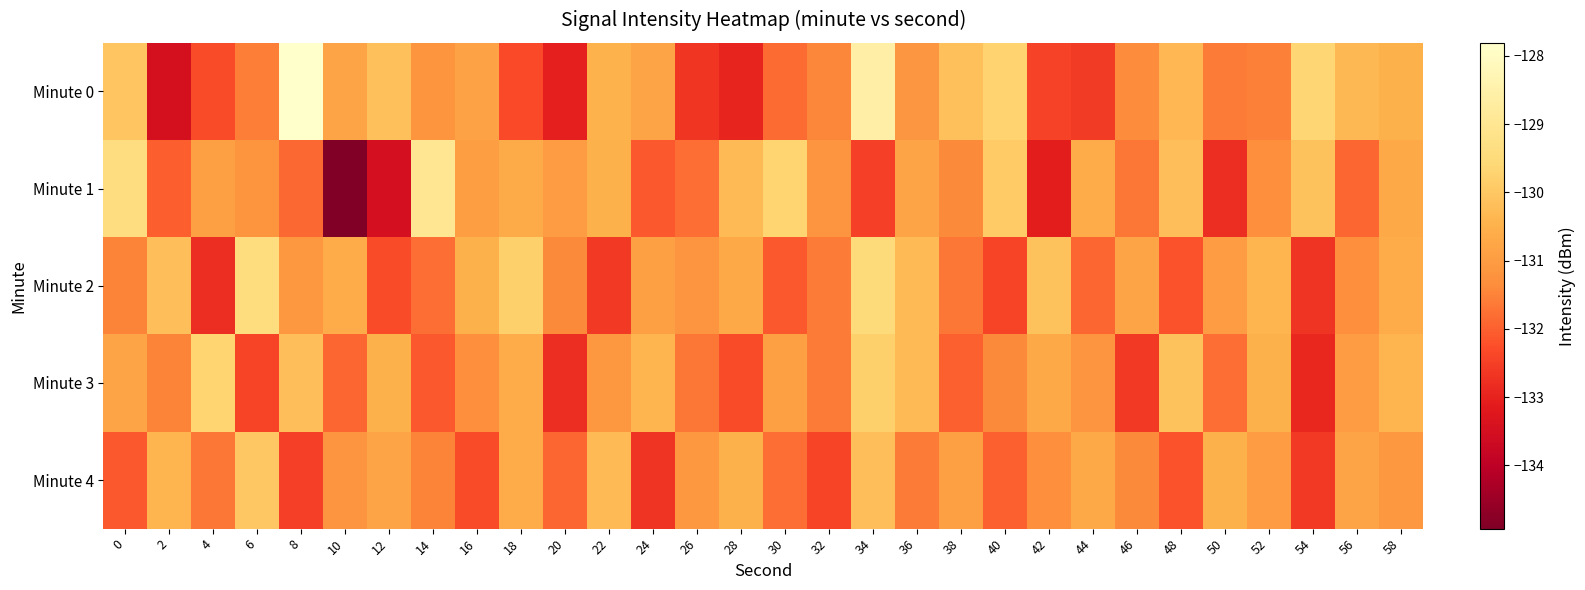

Reading left to right, what are all the values shown in this chart?

Minute 0: 0=-130.1	2=-133.5	4=-132.3	6=-131.6	8=-127.8	10=-130.8	12=-130.2	14=-131.2	16=-130.8	18=-132.3	20=-133.1	22=-130.5	24=-130.8	26=-132.7	28=-133.0	30=-131.8	32=-131.5	34=-128.6	36=-131.1	38=-130.2	40=-129.7	42=-132.4	44=-132.6	46=-131.4	48=-130.4	50=-131.6	52=-131.5	54=-129.6	56=-130.3	58=-130.5
Minute 1: 0=-129.4	2=-132.0	4=-130.9	6=-131.1	8=-131.9	10=-134.9	12=-133.5	14=-129.0	16=-130.9	18=-130.7	20=-131.0	22=-130.5	24=-132.1	26=-131.8	28=-130.3	30=-129.7	32=-131.2	34=-132.5	36=-130.8	38=-131.4	40=-129.9	42=-133.1	44=-130.6	46=-131.7	48=-130.2	50=-132.8	52=-131.3	54=-130.1	56=-131.9	58=-130.7
Minute 2: 0=-131.5	2=-130.2	4=-132.8	6=-129.4	8=-131.1	10=-130.6	12=-132.3	14=-131.8	16=-130.5	18=-129.8	20=-131.4	22=-132.6	24=-130.9	26=-131.2	28=-130.7	30=-132.1	32=-131.6	34=-129.5	36=-130.3	38=-131.7	40=-132.4	42=-130.1	44=-131.9	46=-130.8	48=-132.2	50=-131.0	52=-130.4	54=-132.7	56=-131.3	58=-130.6
Minute 3: 0=-130.8	2=-131.5	4=-129.7	6=-132.4	8=-130.2	10=-131.9	12=-130.5	14=-132.1	16=-131.3	18=-130.6	20=-132.8	22=-131.1	24=-130.4	26=-131.7	28=-132.3	30=-130.9	32=-131.6	34=-129.8	36=-130.3	38=-132.0	40=-131.4	42=-130.7	44=-131.2	46=-132.6	48=-130.1	50=-131.8	52=-130.5	54=-132.9	56=-131.0	58=-130.4
Minute 4: 0=-132.1	2=-130.4	4=-131.7	6=-130.0	8=-132.5	10=-131.2	12=-130.8	14=-131.5	16=-132.3	18=-130.6	20=-131.9	22=-130.3	24=-132.7	26=-131.1	28=-130.5	30=-131.8	32=-132.4	34=-130.2	36=-131.6	38=-130.9	40=-132.0	42=-131.3	44=-130.7	46=-131.4	48=-132.2	50=-130.5	52=-131.0	54=-132.6	56=-130.8	58=-131.1